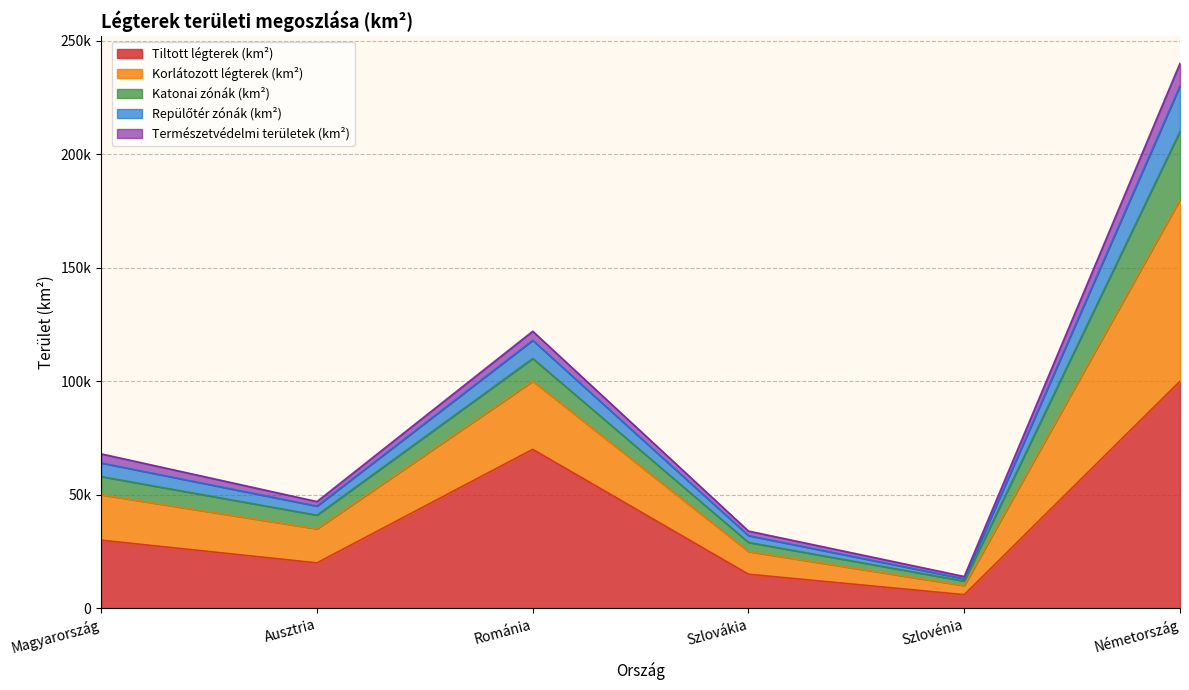

Is the value of Korlátozott légterek (km²) at Románia greater than the value of Tiltott légterek (km²) at Szlovénia?

Yes